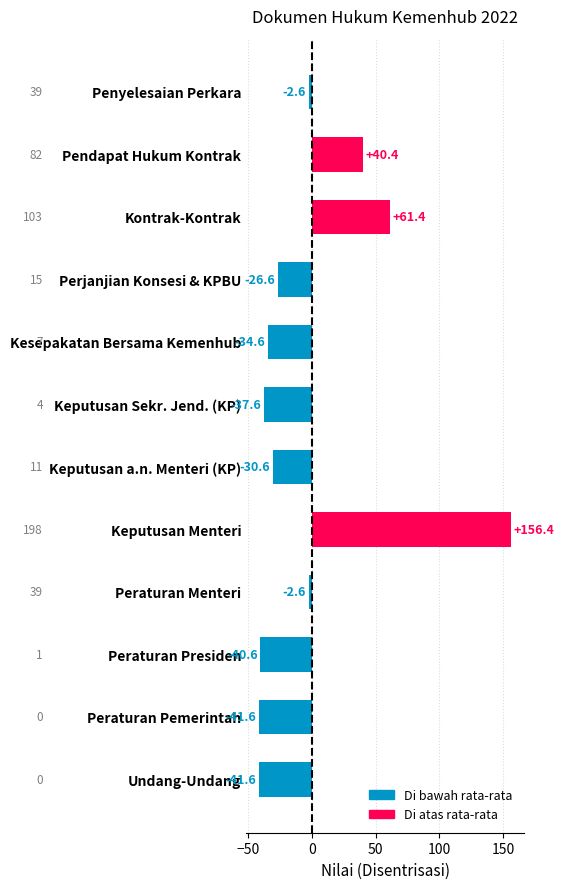

The value at Peraturan Menteri is -2.6. True or false?

True